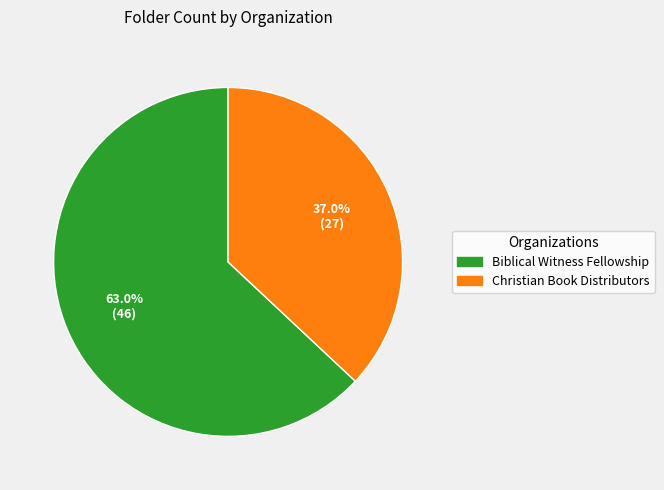

What percentage is the Biblical Witness Fellowship slice, to the nearest percent?

63%